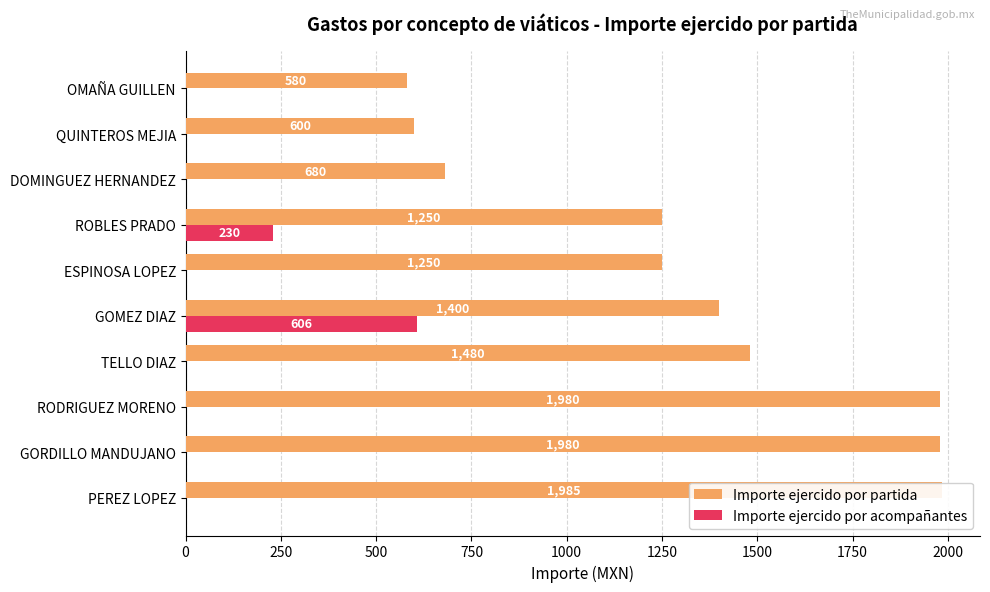

How many bars are there in total?

20